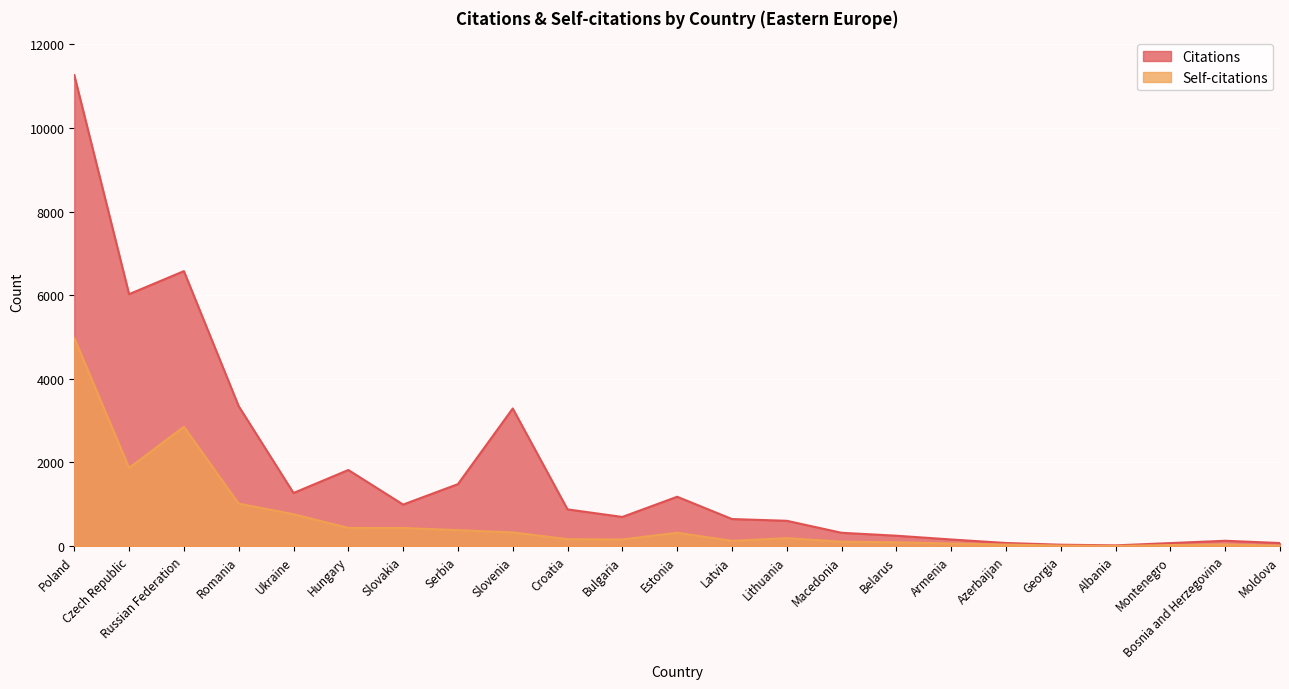

At how many categories does at least one series exceed 5928?

3